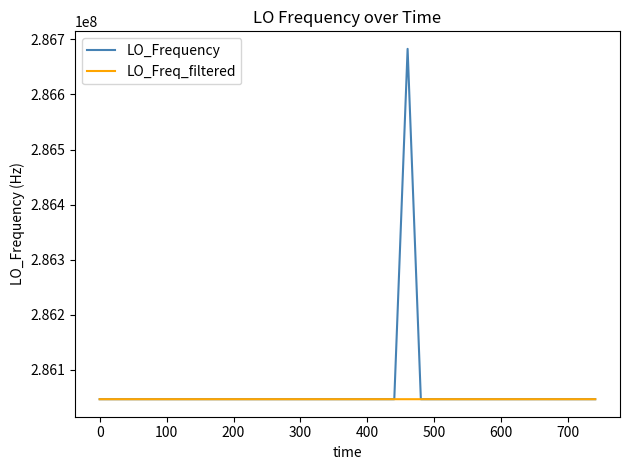

Rank the series by their maximum value, from highest to lowest.

LO_Frequency, LO_Freq_filtered